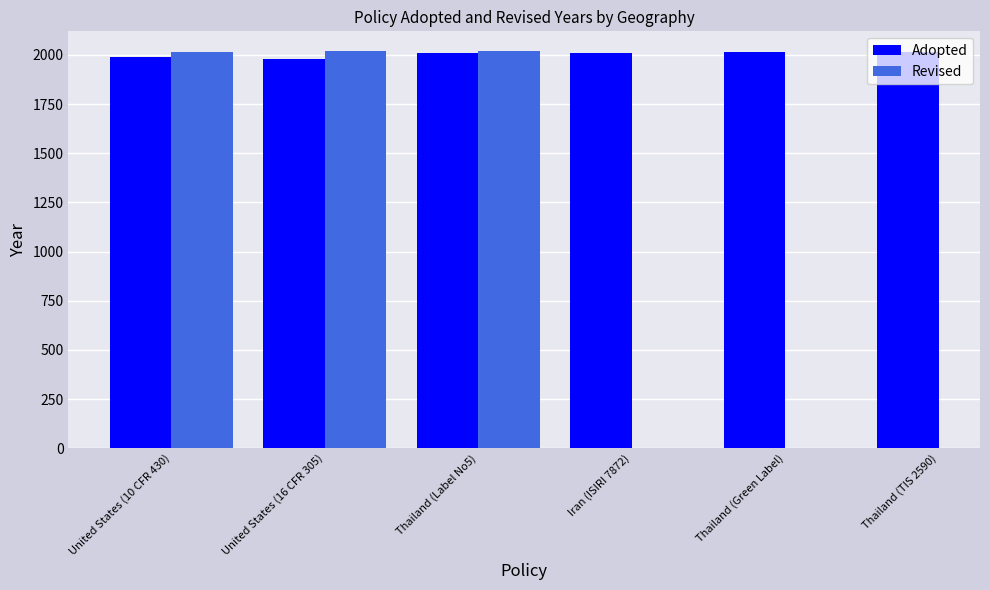

How many groups of bars are there?

6